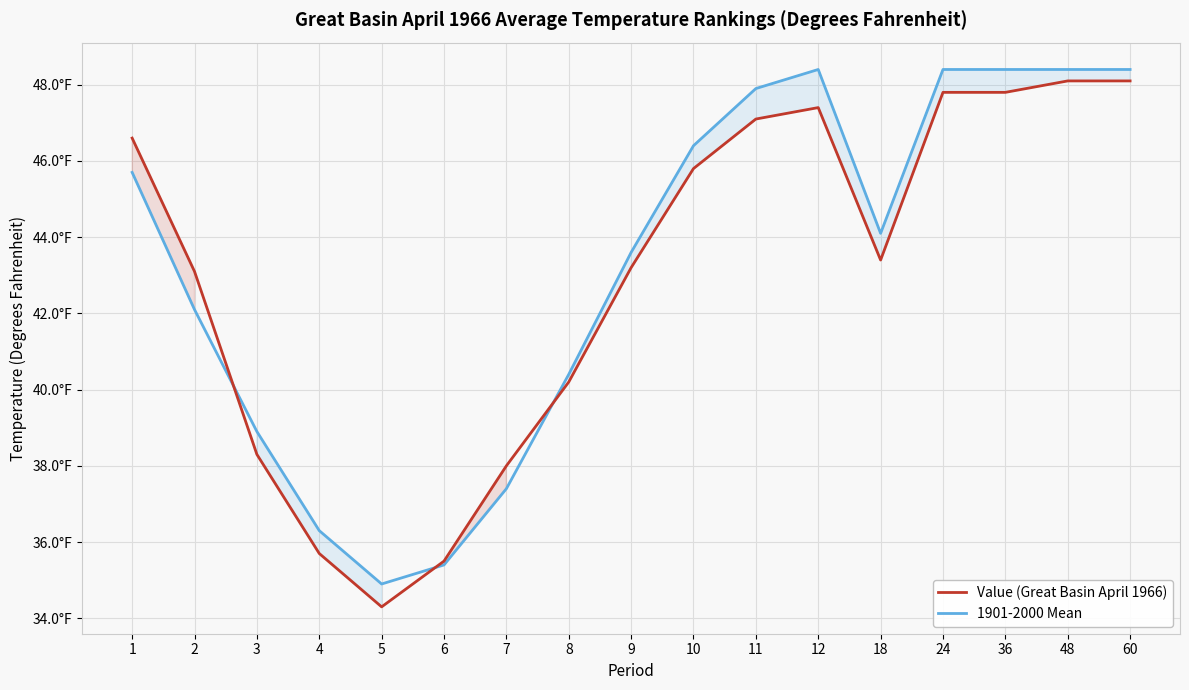

Does the chart display data point markers on the line(s)?

No